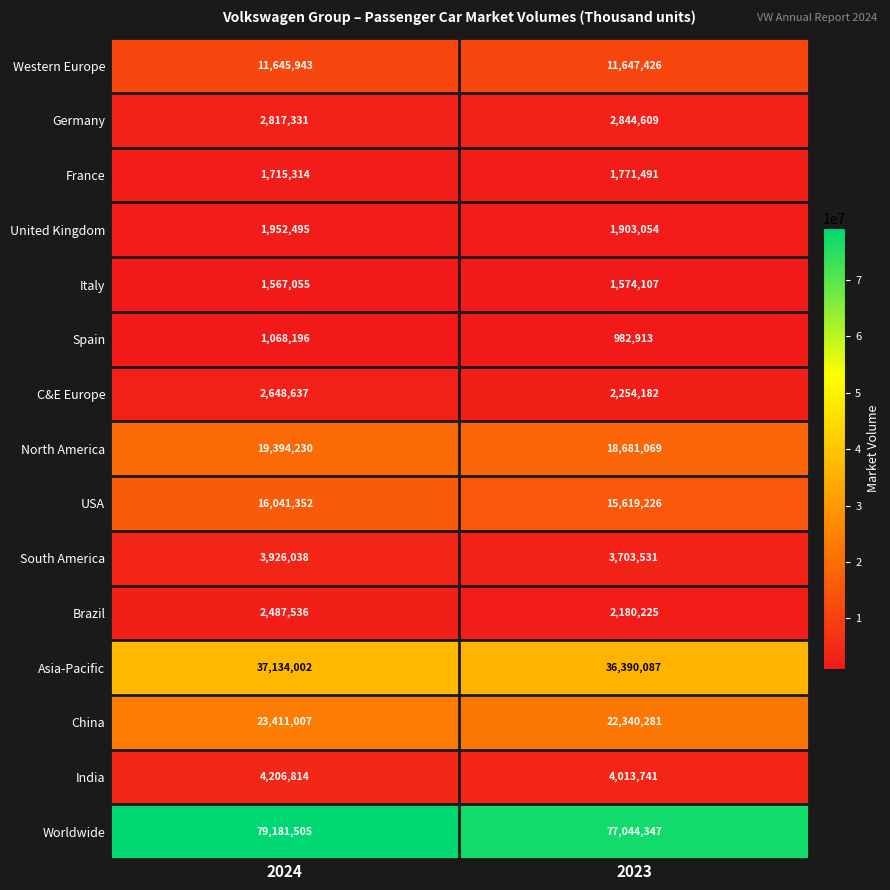

Reading left to right, list all the values displayed in this chart.

Western Europe: 11645943	11647426
Germany: 2817331	2844609
France: 1715314	1771491
United Kingdom: 1952495	1903054
Italy: 1567055	1574107
Spain: 1068196	982913
C&E Europe: 2648637	2254182
North America: 19394230	18681069
USA: 16041352	15619226
South America: 3926038	3703531
Brazil: 2487536	2180225
Asia-Pacific: 37134002	36390087
China: 23411007	22340281
India: 4206814	4013741
Worldwide: 79181505	77044347